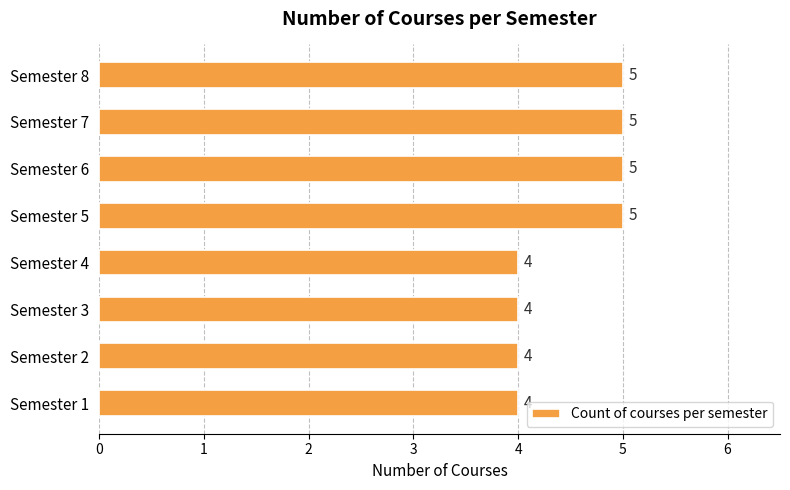

What is the sum of all values?

36